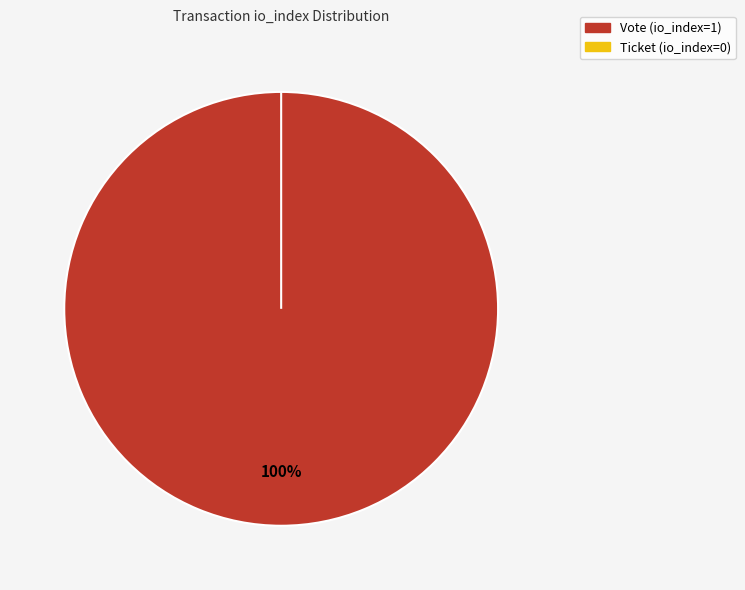

Is it true that Ticket (io_index=0) is 9% of the pie?

False